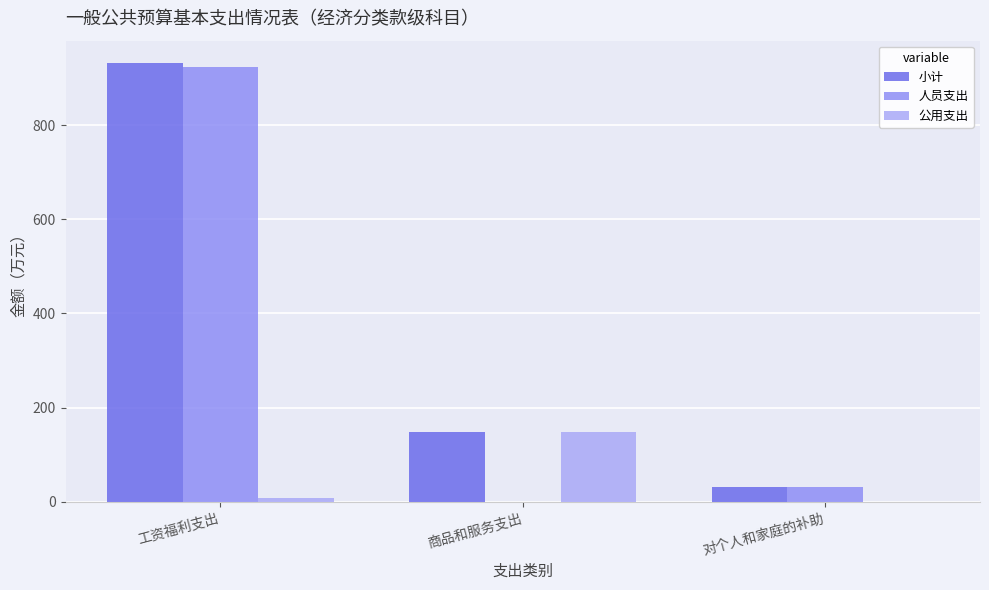

Rank the categories by 人员支出 value from highest to lowest.

工资福利支出, 对个人和家庭的补助, 商品和服务支出